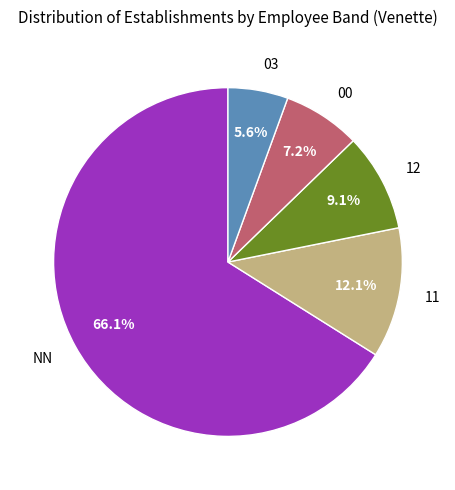

Which slice is the largest?

NN